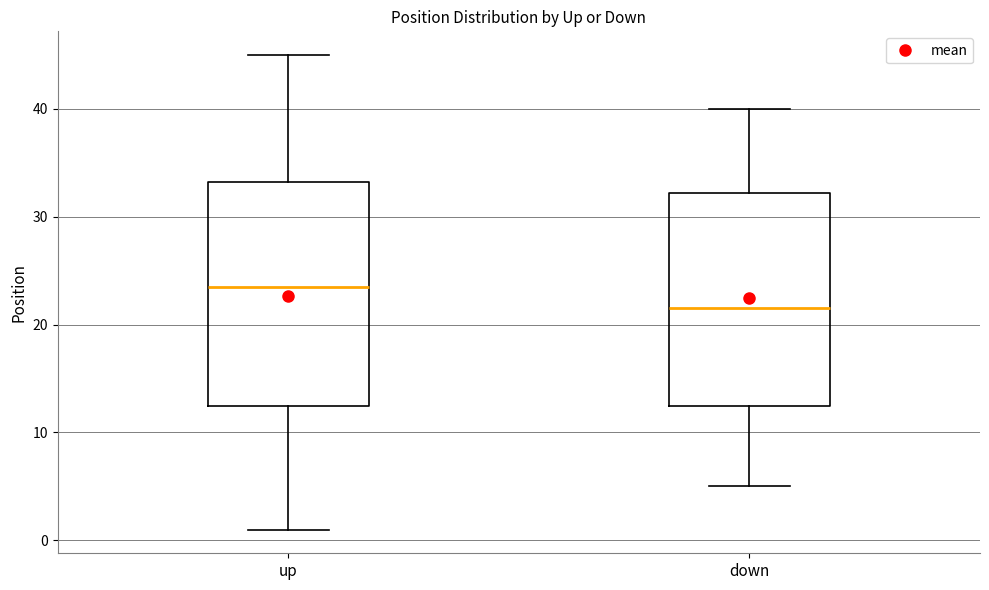

Reading left to right, transcribe this box plot: for each box, give where its median line is, the range the box spans, and where its two whiskers end, as read against the y-axis. The values are not printed on the chart, so give them approximately, as read against the axis.

up: median 24, box 13 to 33, whiskers 1 to 45
down: median 22, box 13 to 32, whiskers 5 to 40